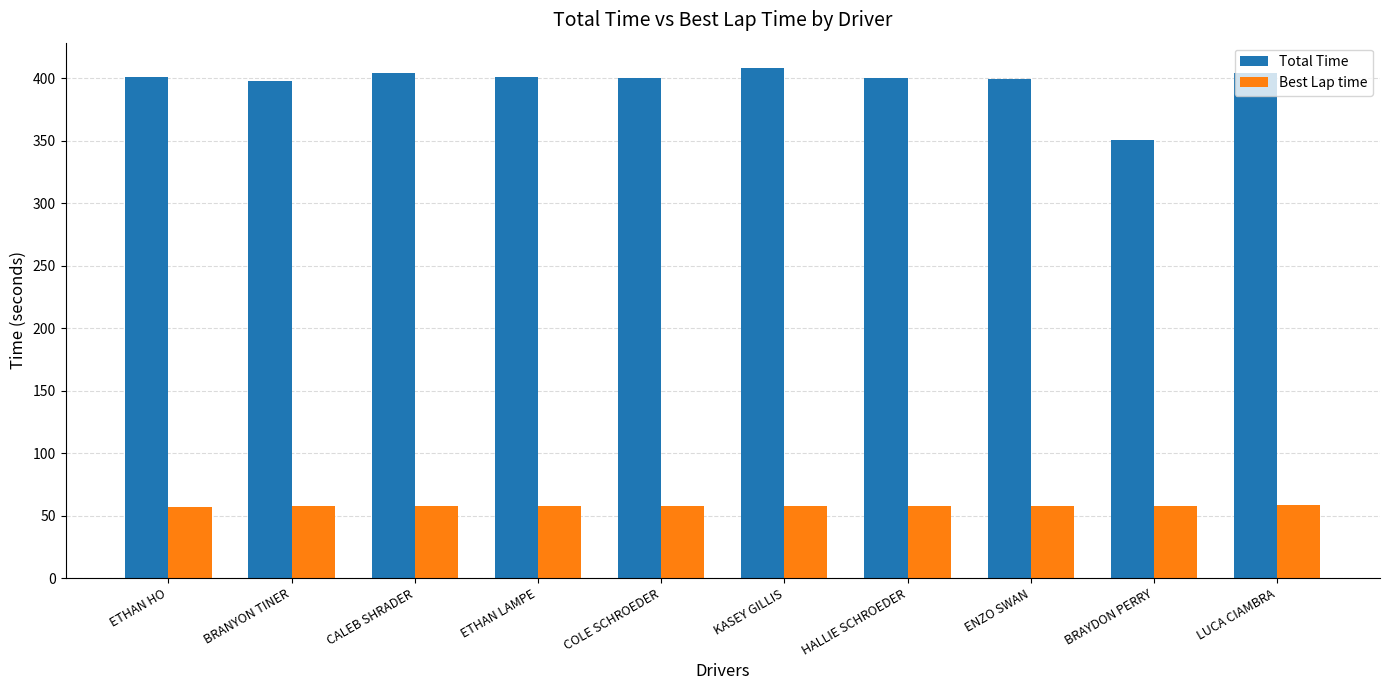

What is the spread (max minus min) of values at ETHAN HO?

343.7